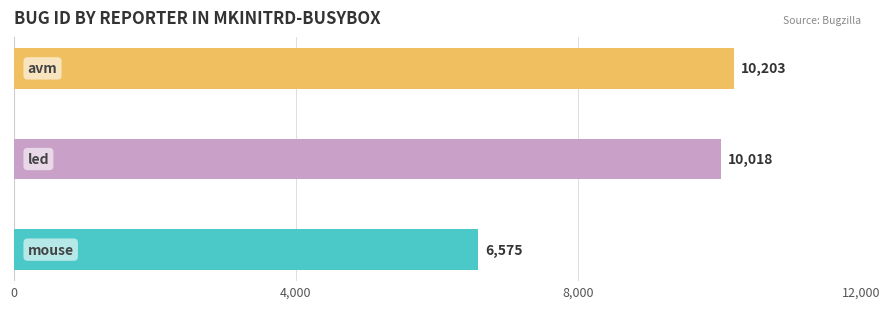

What is the average value?

8932